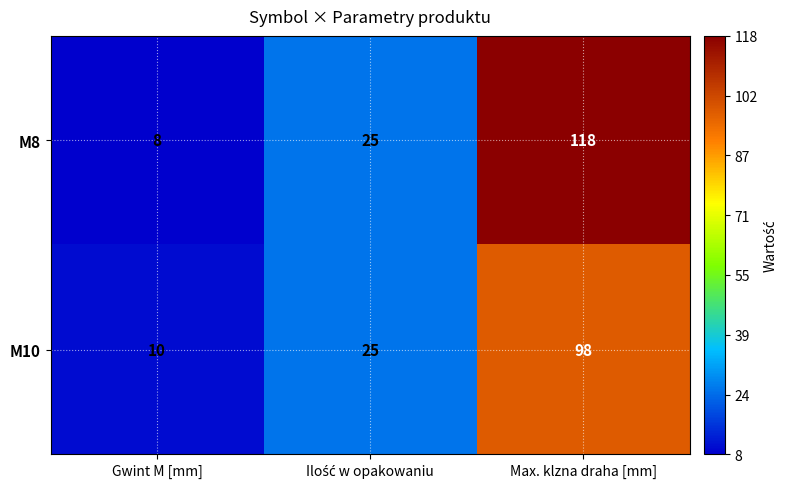

List the series in order of their peak value, lowest first.

M10, M8